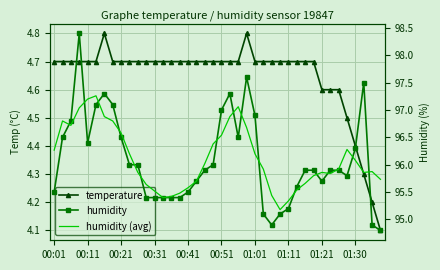

What is the difference between the highest and lowest values at 27?

90.5